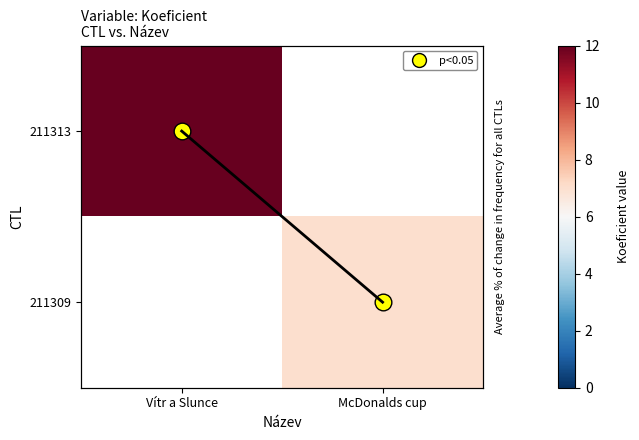

What value does the 211309 series have at McDonalds cup?

7.0